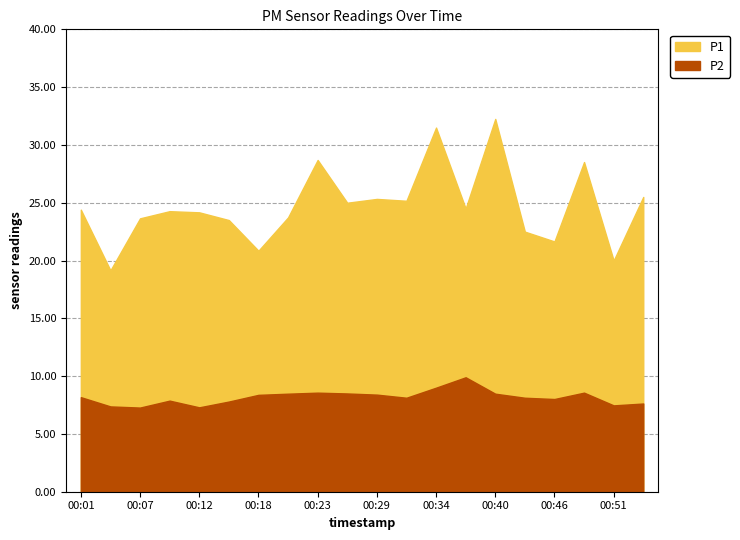

Is the value of P1 at 00:37 greater than the value of P2 at 00:04?

Yes